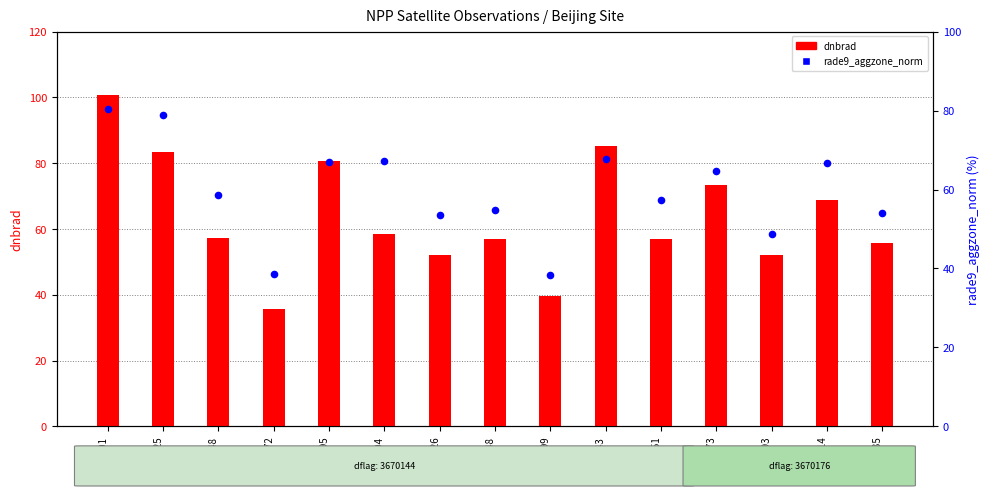

Is the value of dnbrad at 102099 greater than the value of rade9_aggzone_norm at 101348?

No